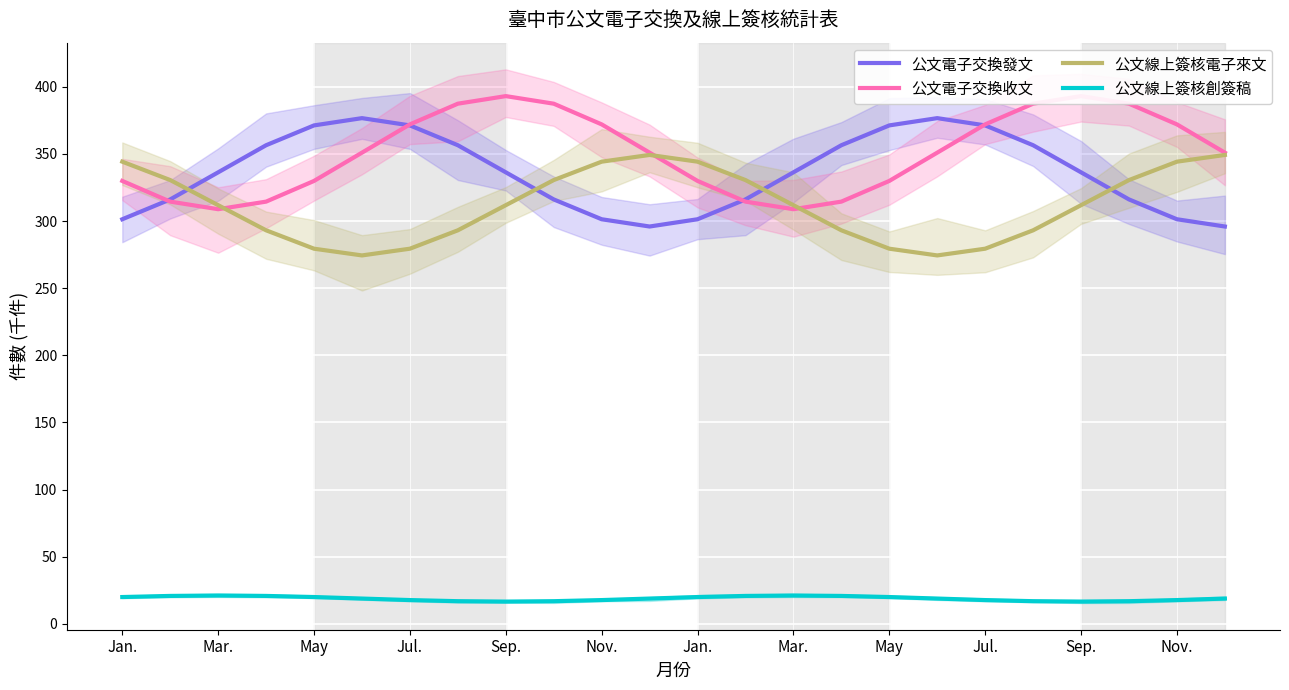

At which label does 公文線上簽核電子來文 first exceed 311?

Jan.